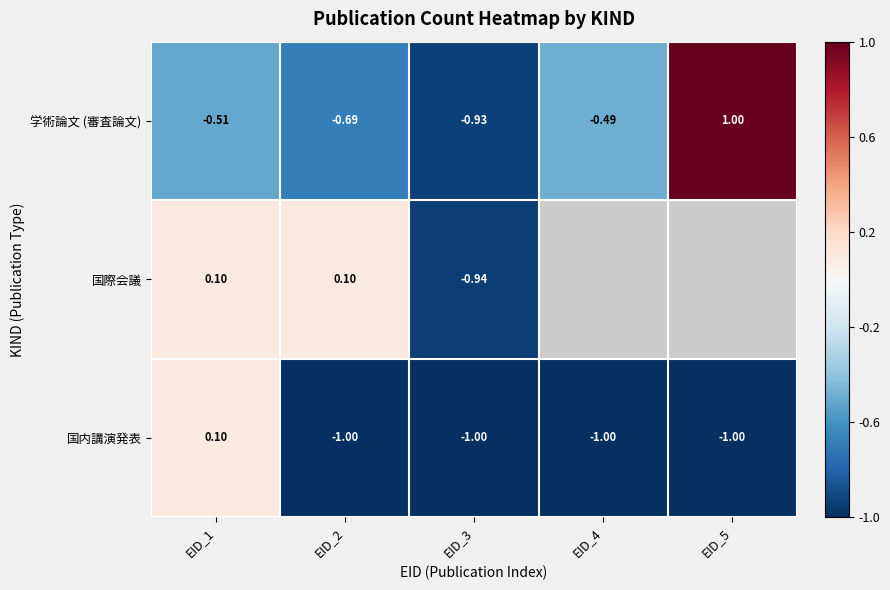

Is the value of 学術論文 (審査論文) at EID_5 greater than the value of 国内講演発表 at EID_1?

Yes